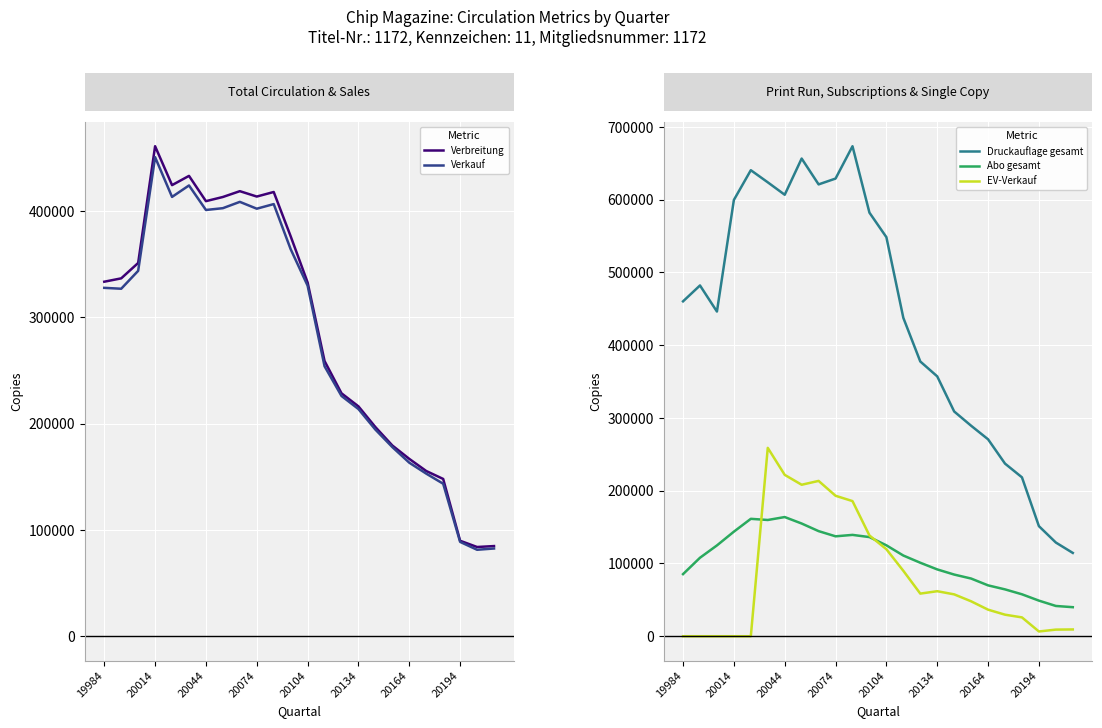

Does the chart display data point markers on the line(s)?

No